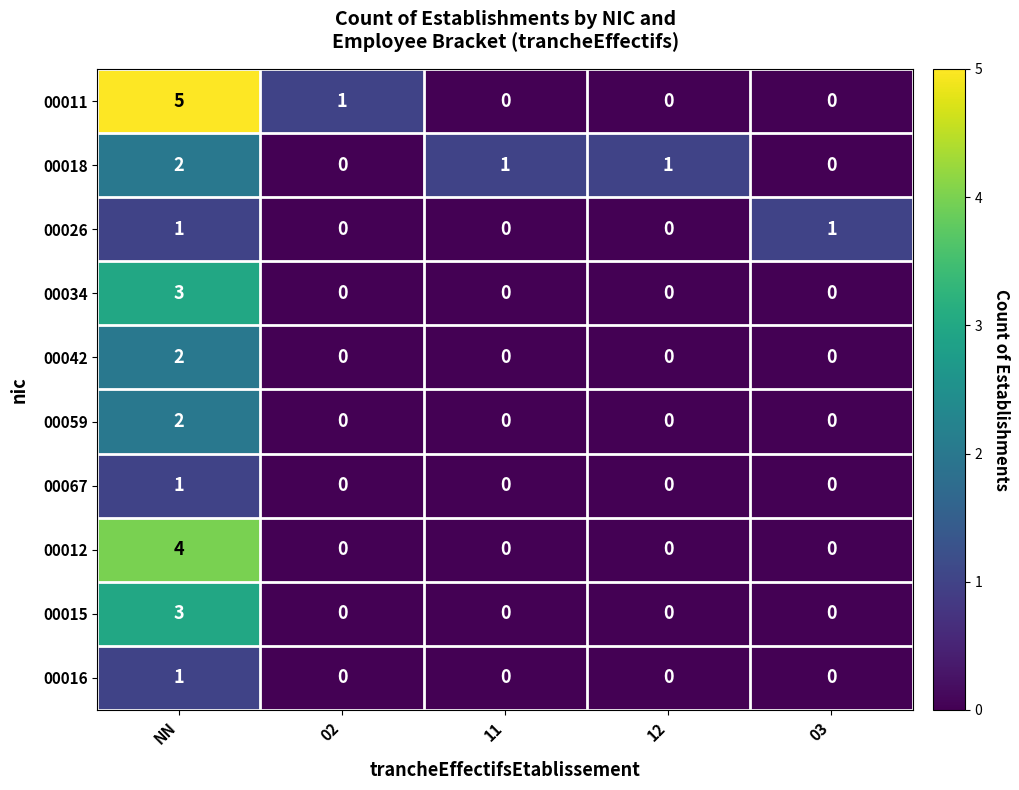

What is the maximum value for 00034?

3